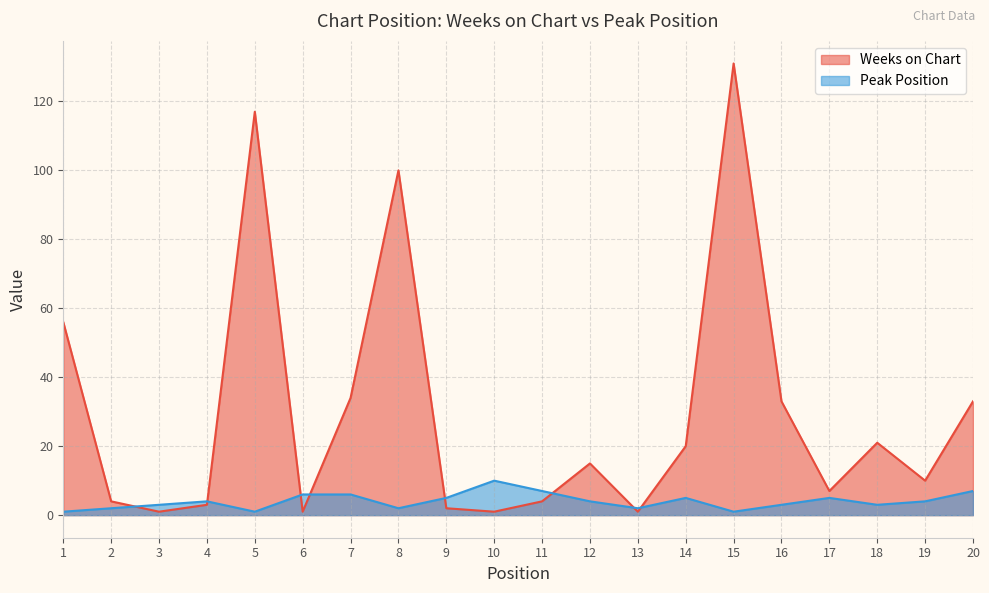

What is the average value of the Weeks on Chart series?

30